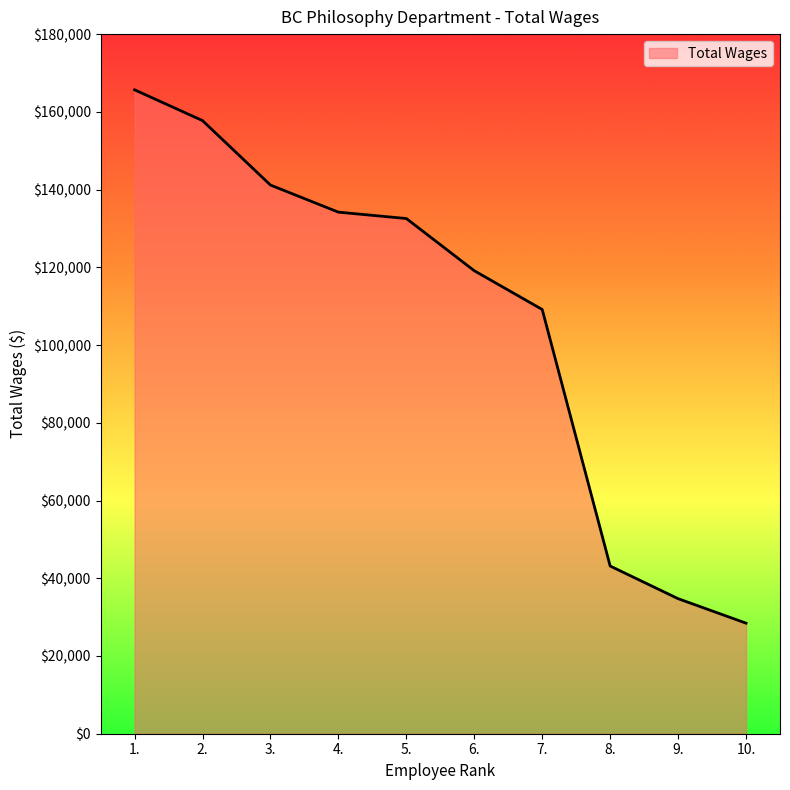

Between 2. and 7., which is larger?

2.